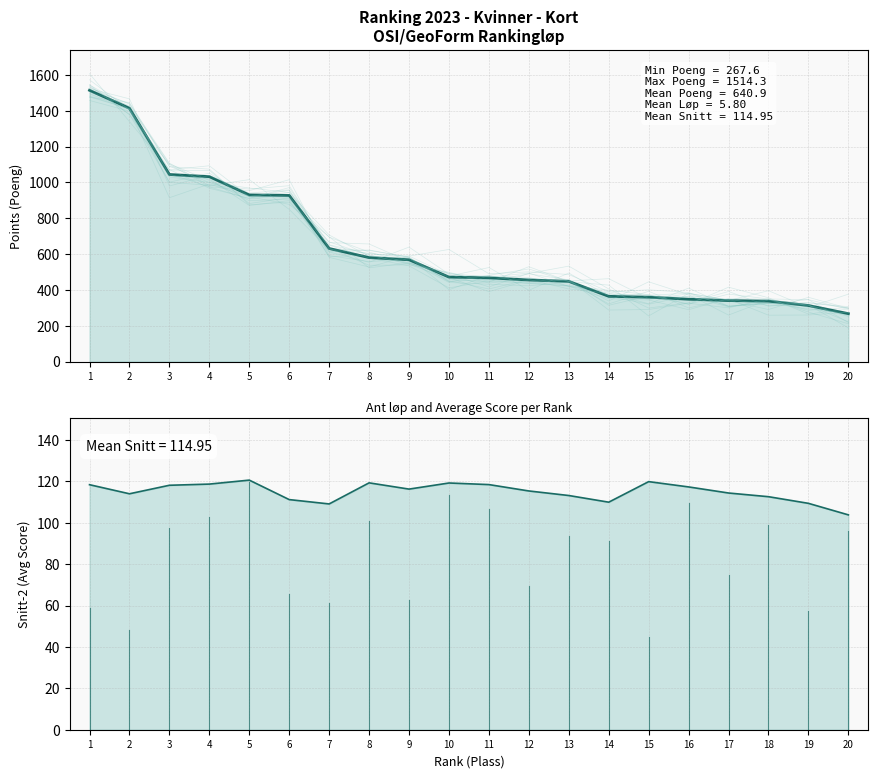

True or false: Poeng (line) has more than 1 points higher than both neighbors.

False